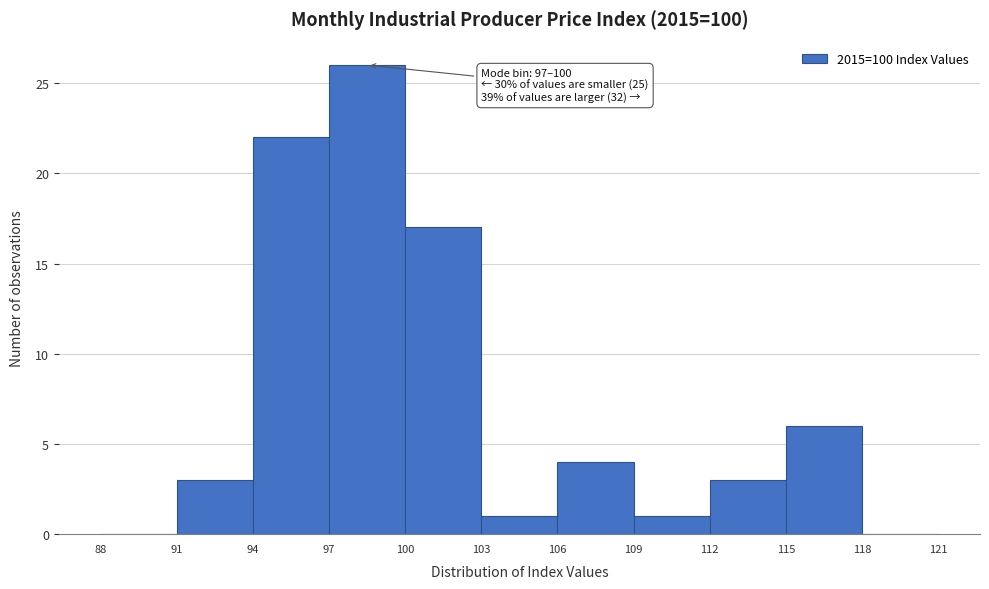

Which range on the x-axis has the tallest bar?

97 to 100